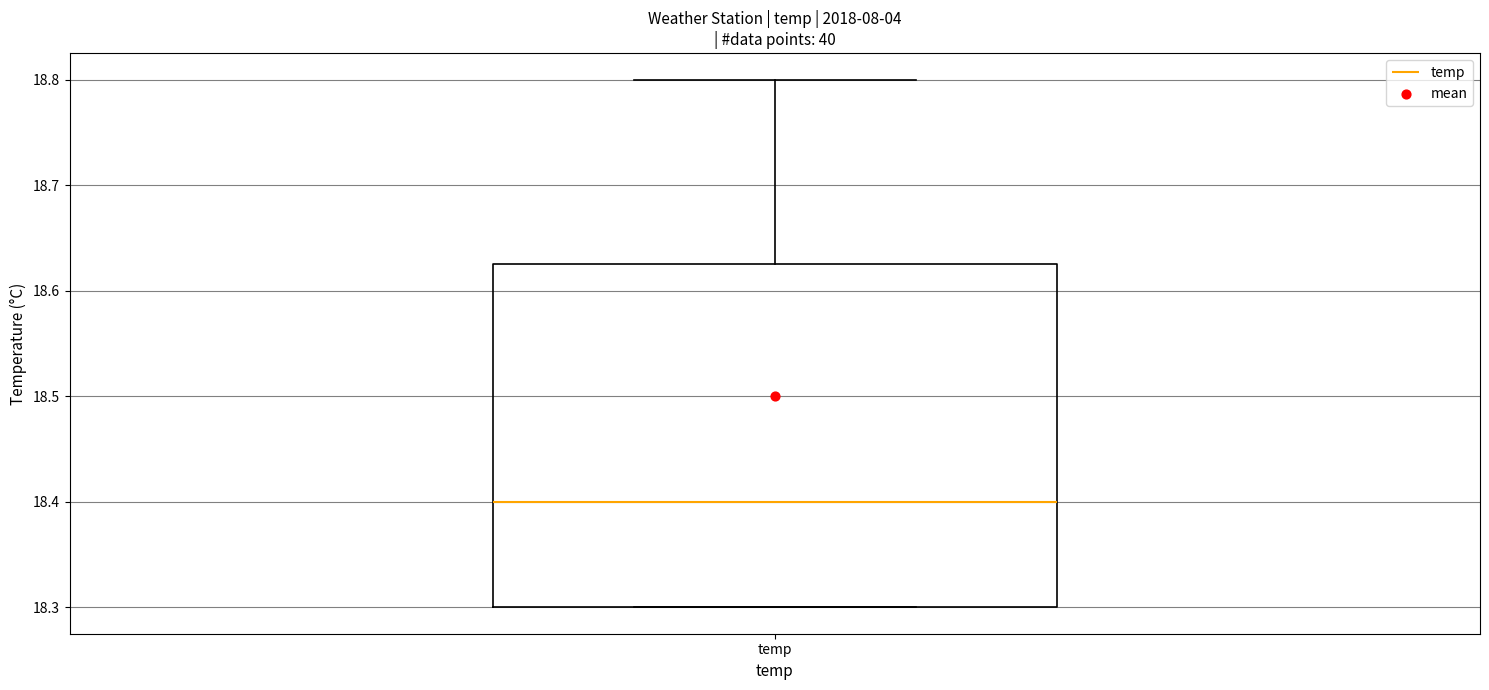

Read this box plot against the y-axis: the position of the median line, the range covered by the box, and the ends of both whiskers. The values are not printed on the chart, so give them approximately, as read against the axis.

median 18.40, box 18.30 to 18.63, whiskers 18.30 to 18.80